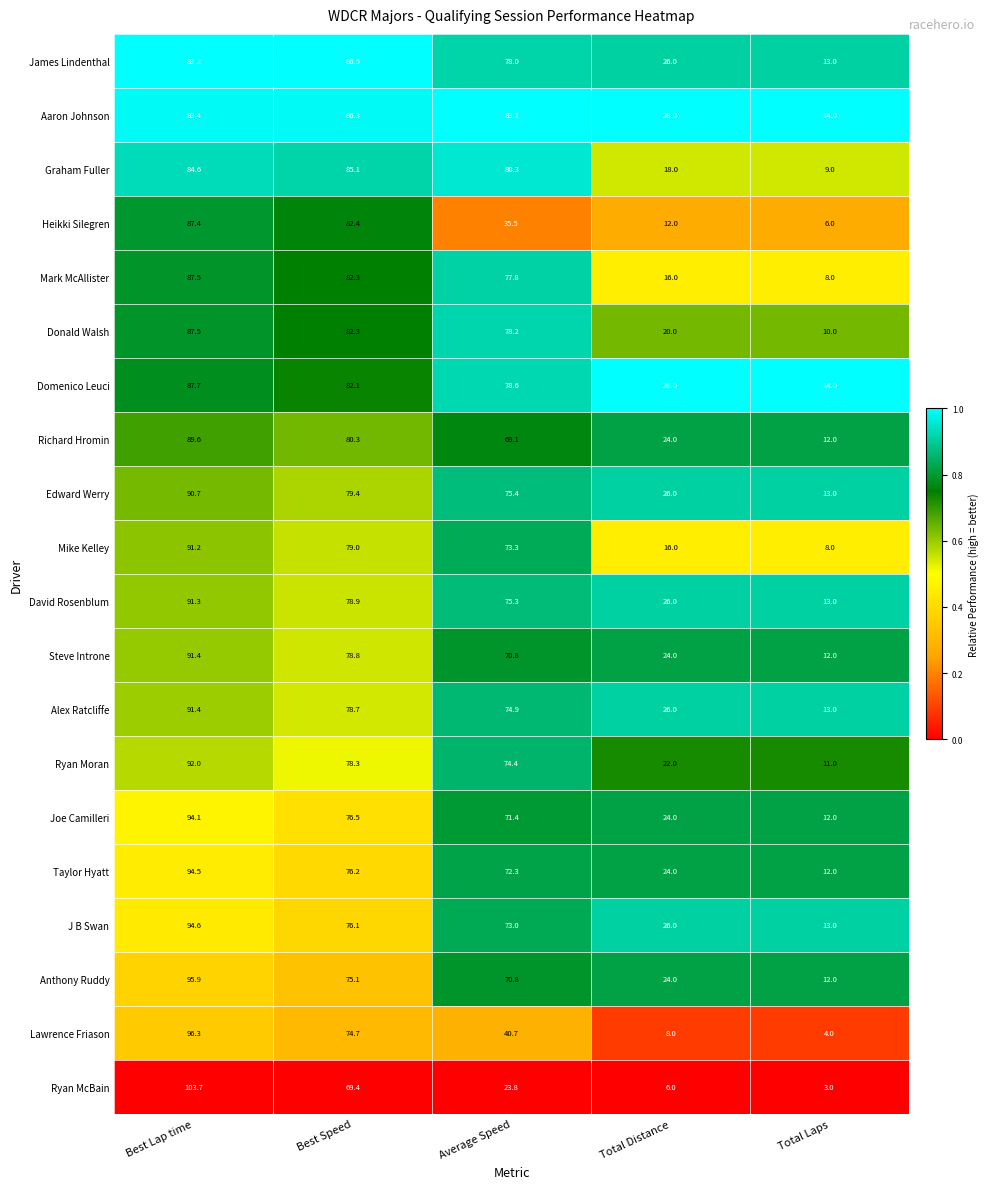

How many data points does each series have?

5